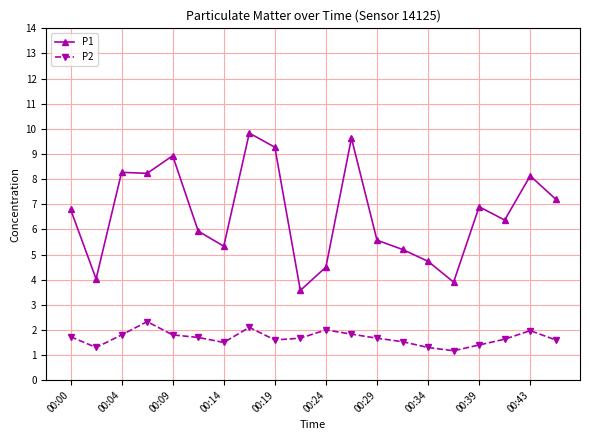

True or false: P2 and P1 intersect in this chart.

False